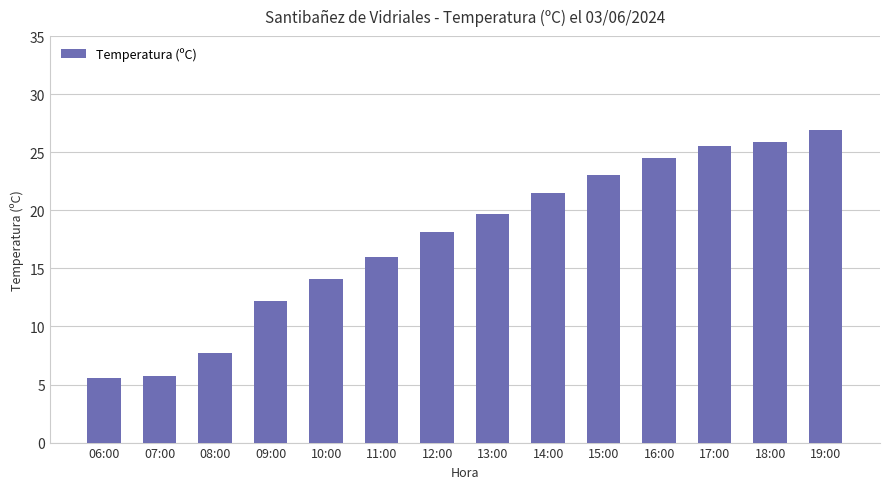

Approximately how many times larger is the value at 19:00 compared to 07:00?

4.7